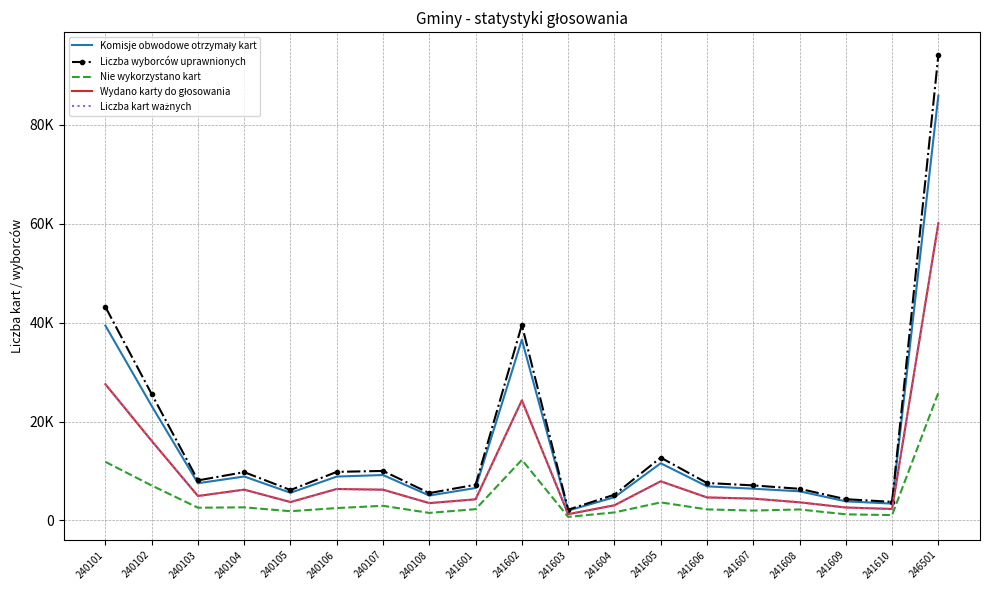

List the labels in order of Liczba kart ważnych value, smallest first.

241603, 241610, 241609, 241604, 240108, 241608, 240105, 241601, 241607, 241606, 240103, 240107, 240104, 240106, 241605, 240102, 241602, 240101, 246501